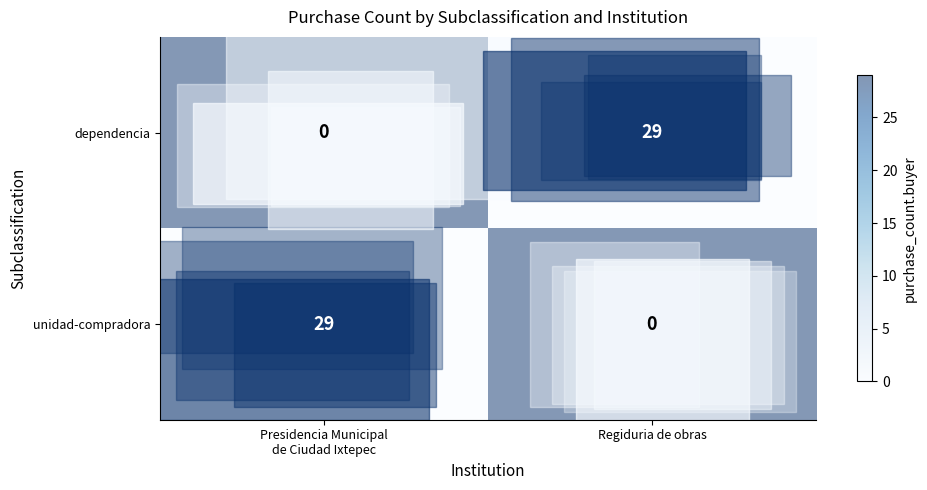

True or false: dependencia has a value of 14 at Regiduria de obras.

False